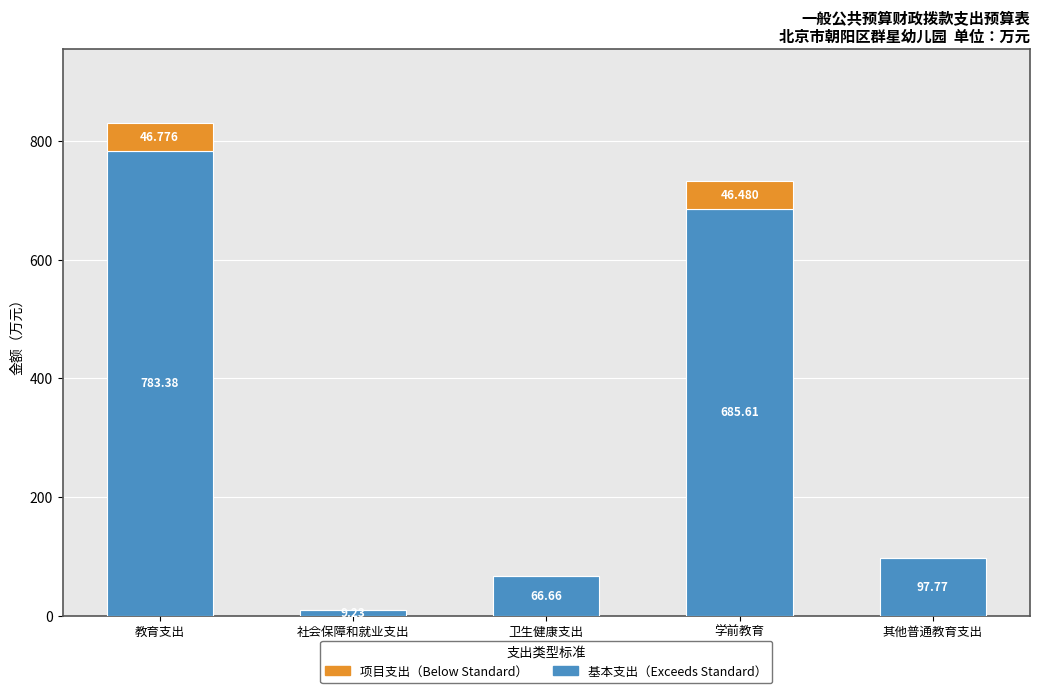

At which category is the sum across all series the highest?

教育支出